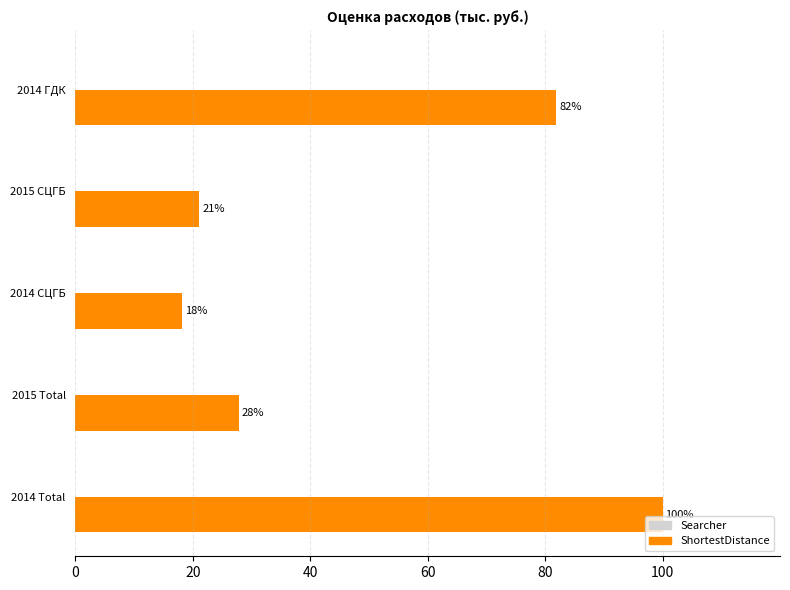

The chart shows a value of 21.1 at 2015 СЦГБ. True or false?

True